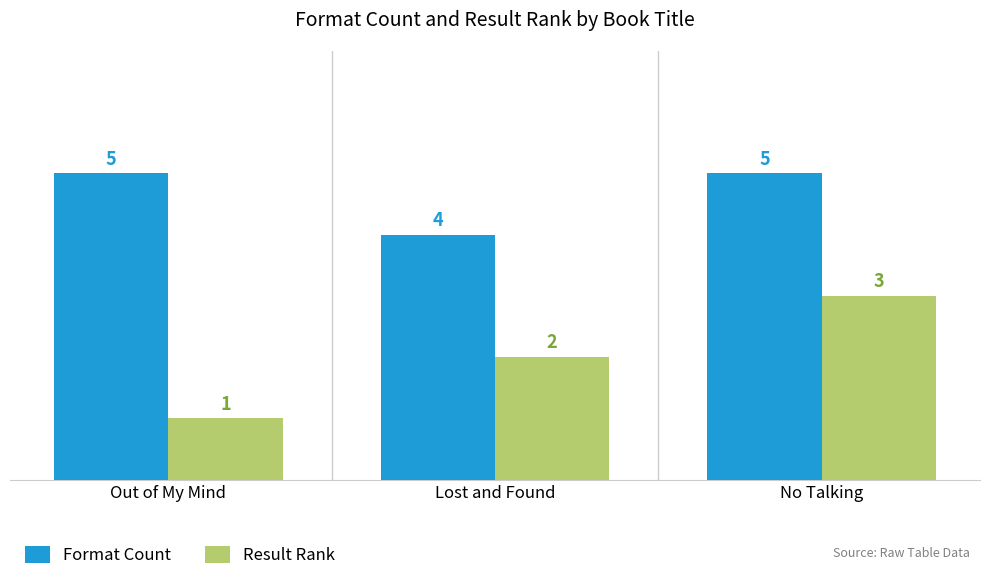

How many bars are there in total?

6